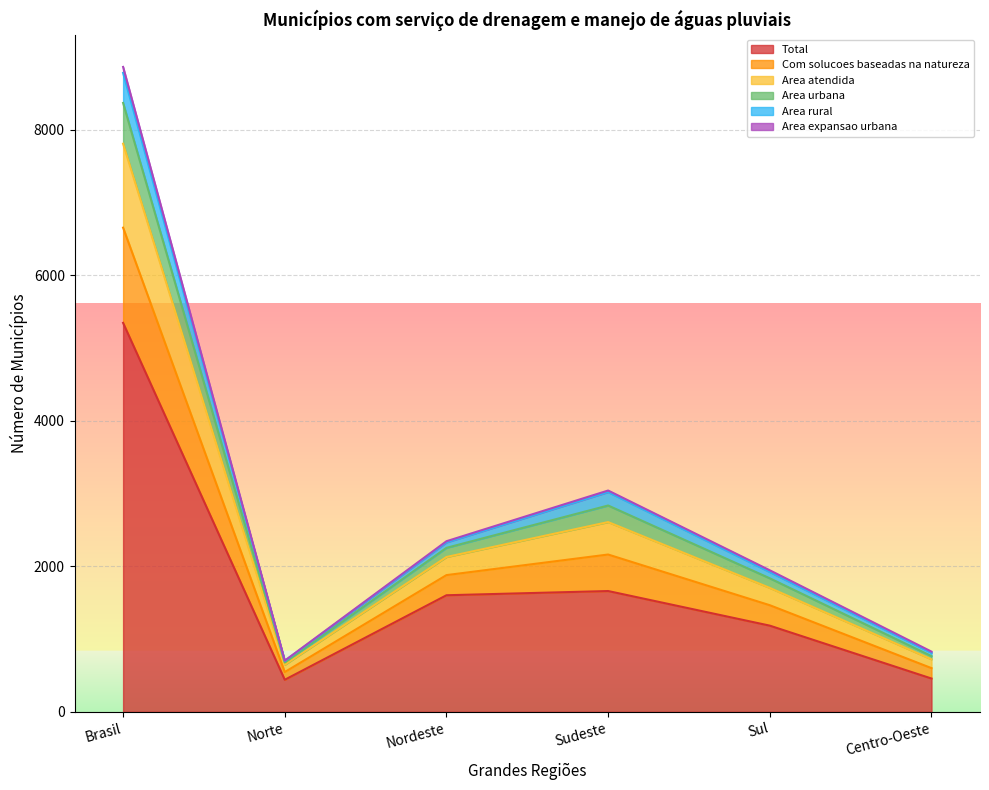

What is the label of the 4th point from the left?

Sudeste